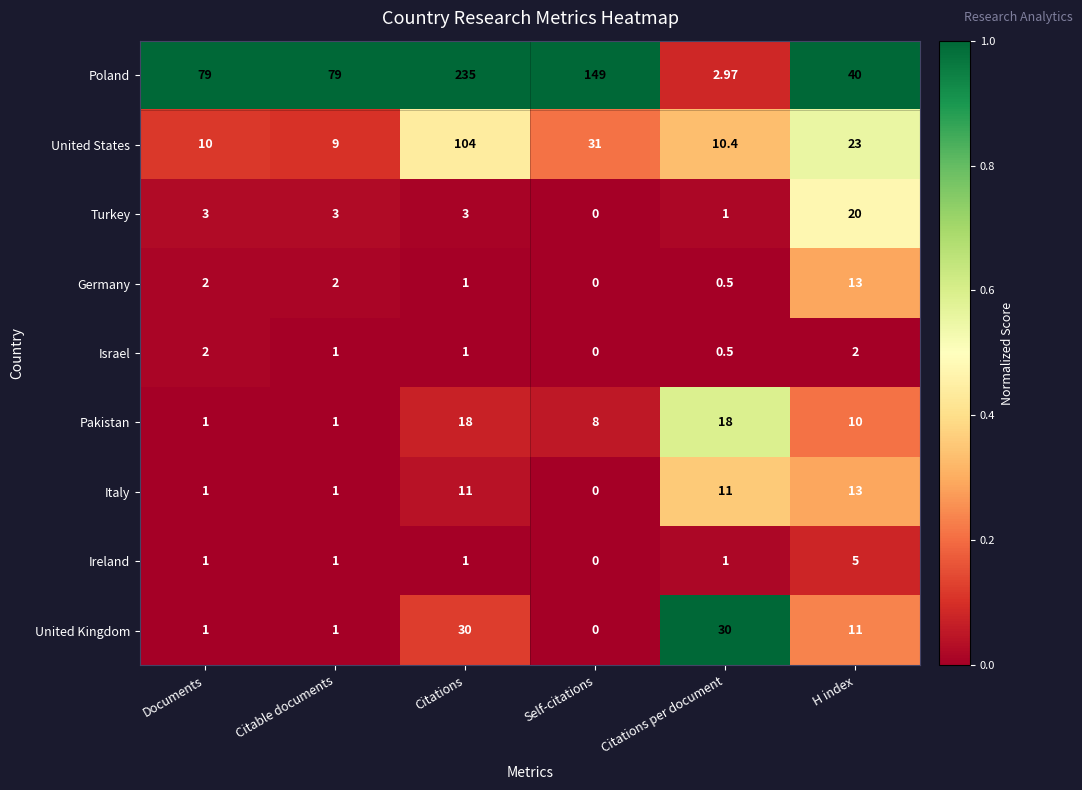

Which series has the widest spread of values?

Poland